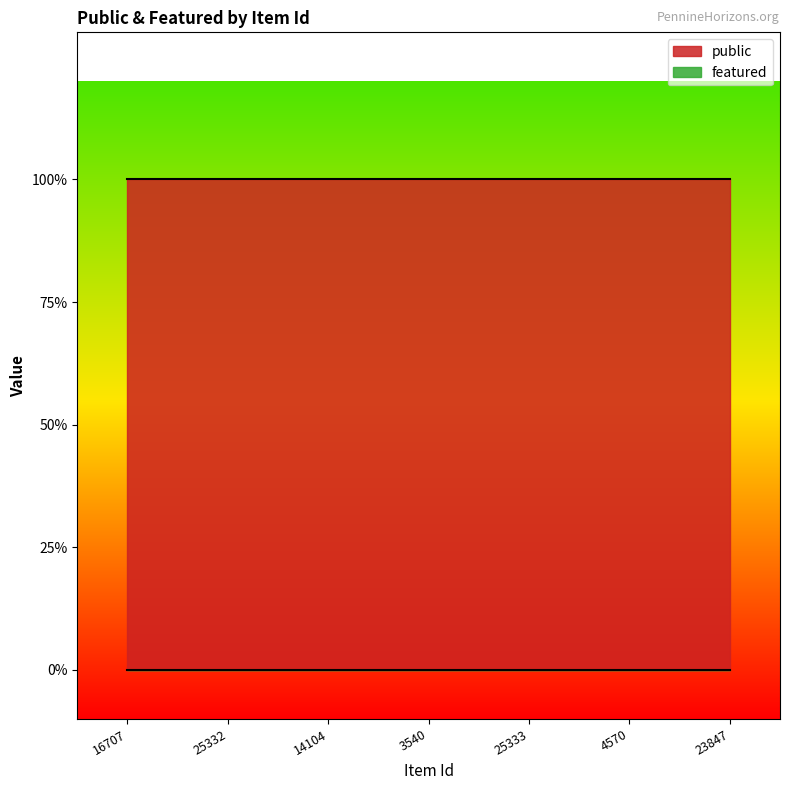

What is the label of the 5th point from the left?

25333